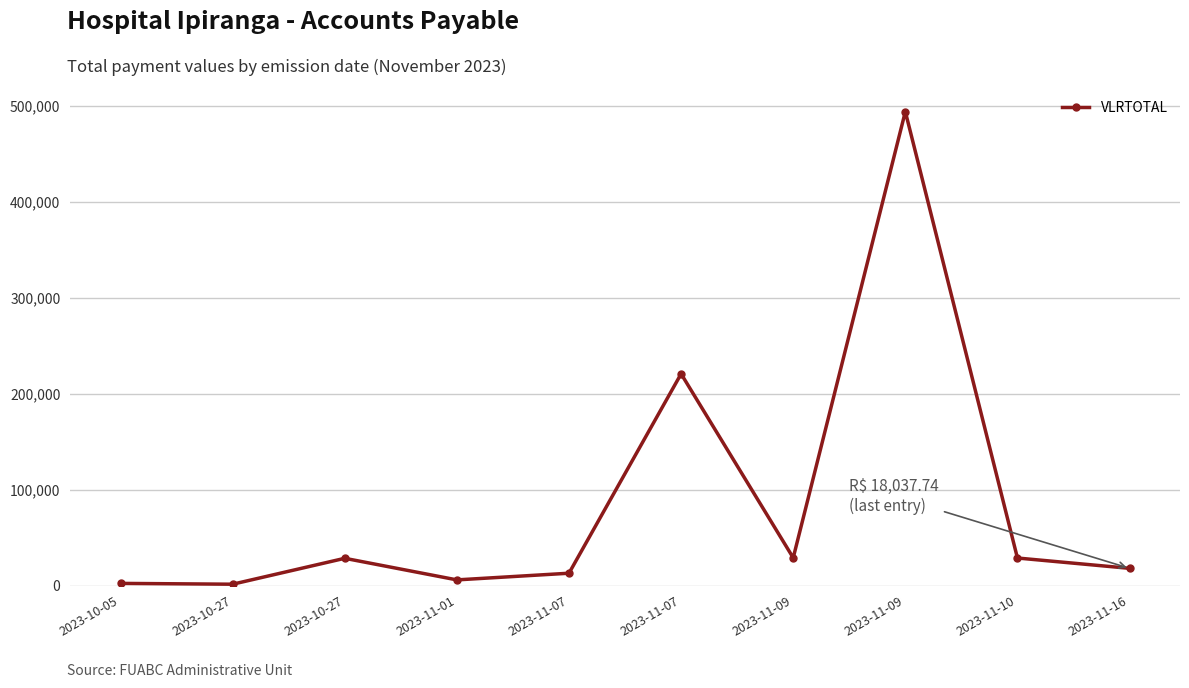

Count the number of categories in the chart.

10